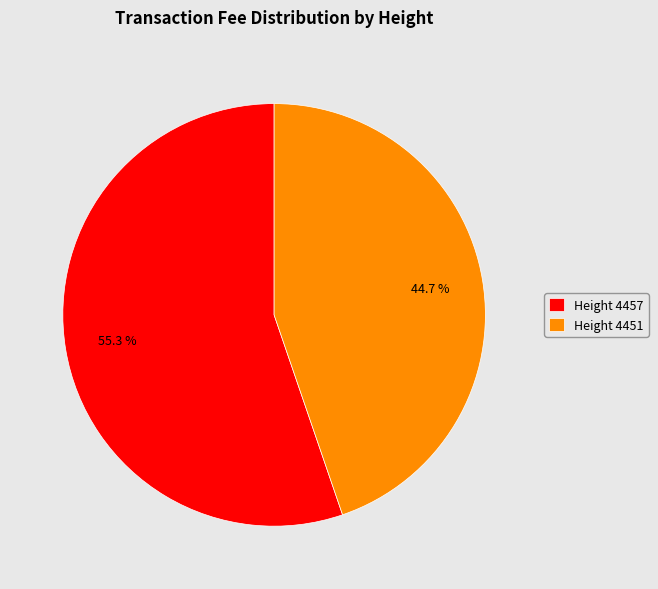

Which has a higher value, Height 4451 or Height 4457?

Height 4457